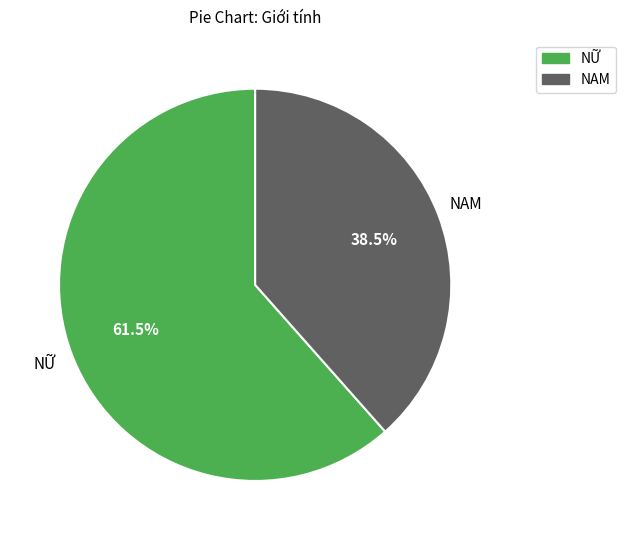

Which category accounts for the majority?

NỮ